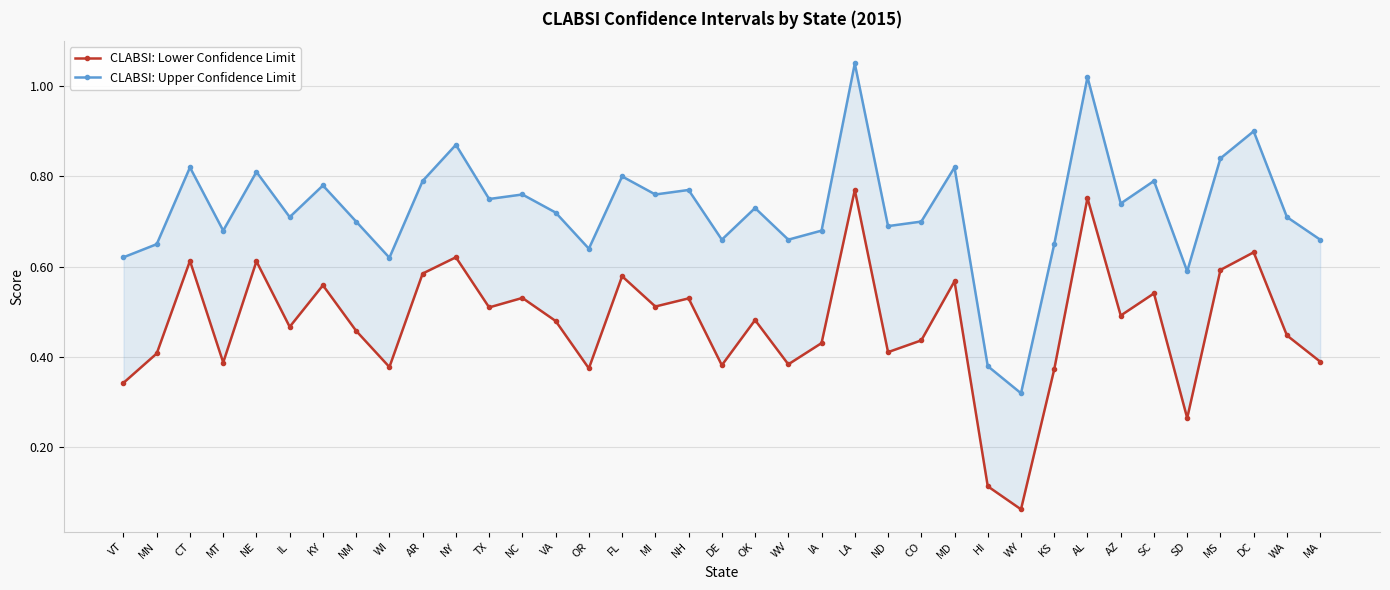

The value of CLABSI: Upper Confidence Limit at AL is 1.4. True or false?

False